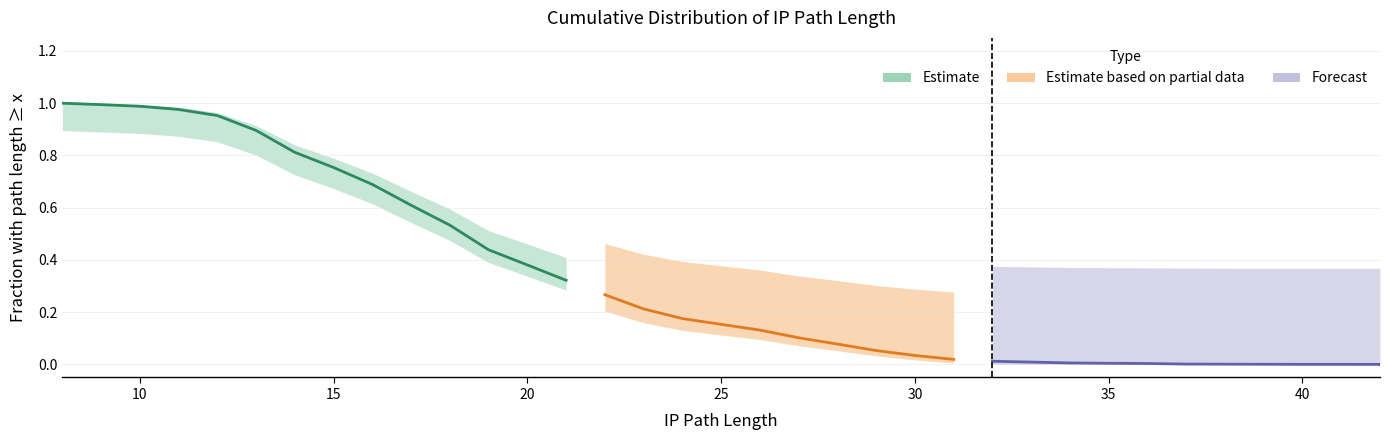

The chart shows a value of 0.0 at 31. True or false?

False